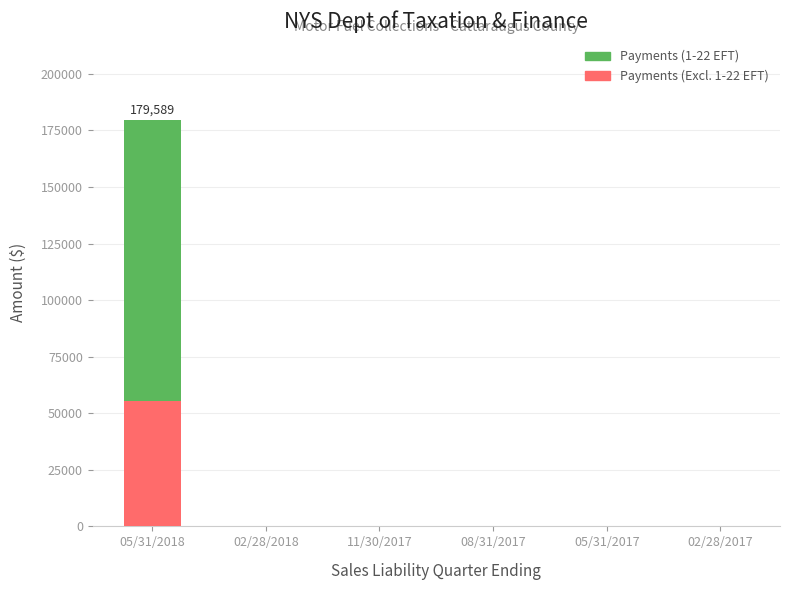

At which category is the sum across all series the highest?

05/31/2018